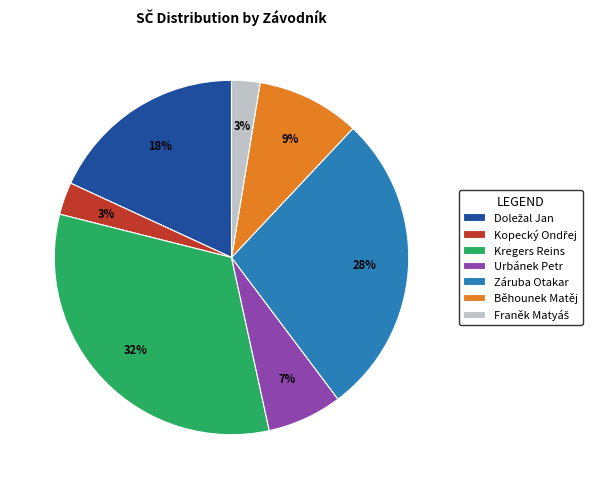

True or false: Záruba Otakar accounts for 34% of the total.

False